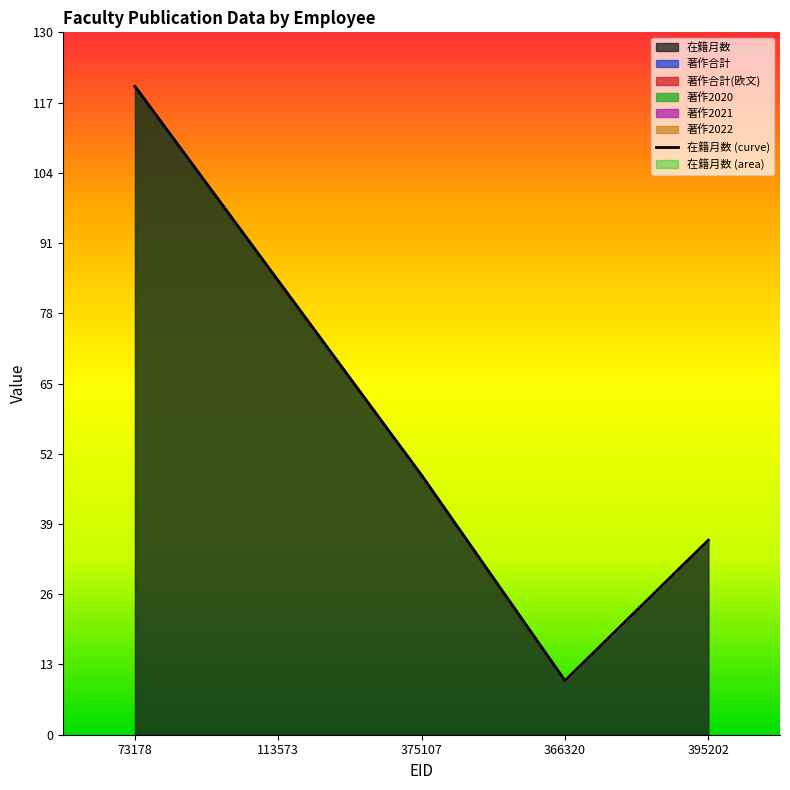

Reading left to right, extract all data points from this chart.

120	84	48	10	36